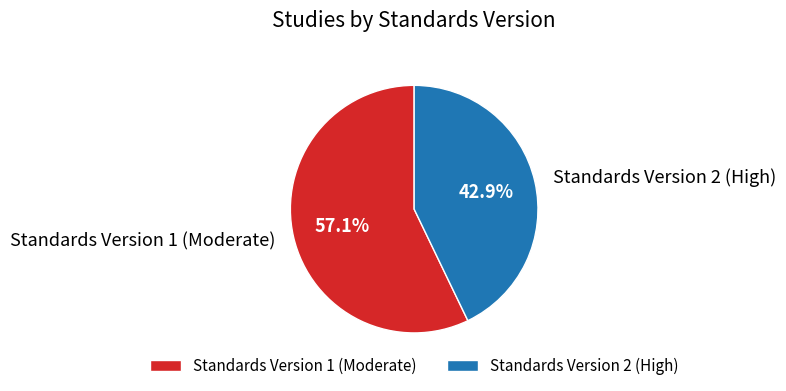

Is the sum of Standards Version 1 (Moderate) and Standards Version 2 (High) greater than half?

Yes